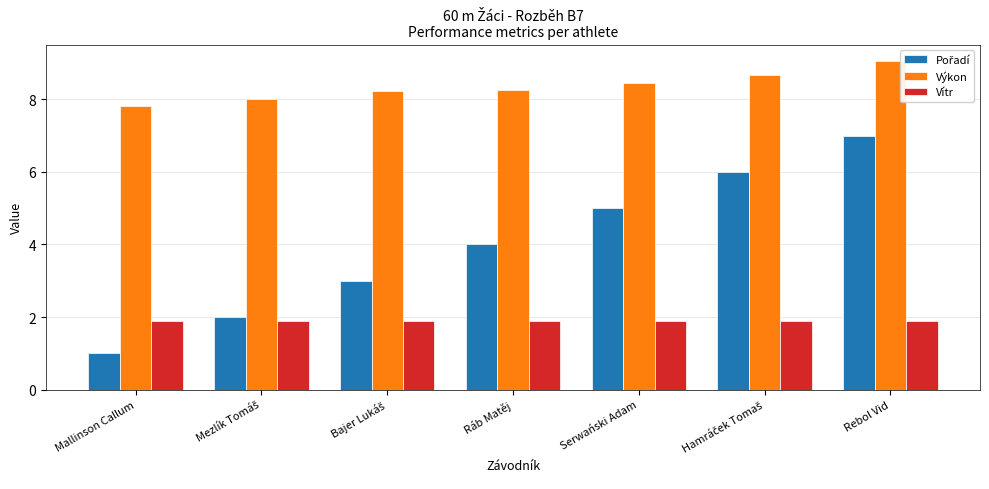

True or false: Výkon has a value of 13.1 at Mallinson Callum.

False